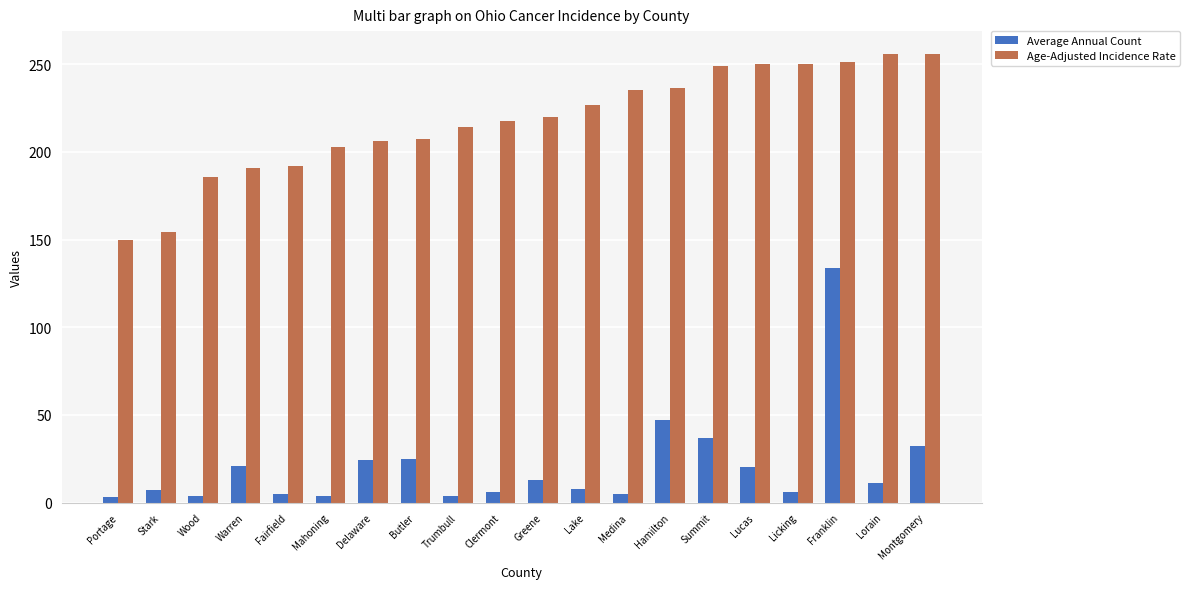

At Trumbull, list the series in order from largest to smallest.

Age-Adjusted Incidence Rate, Average Annual Count